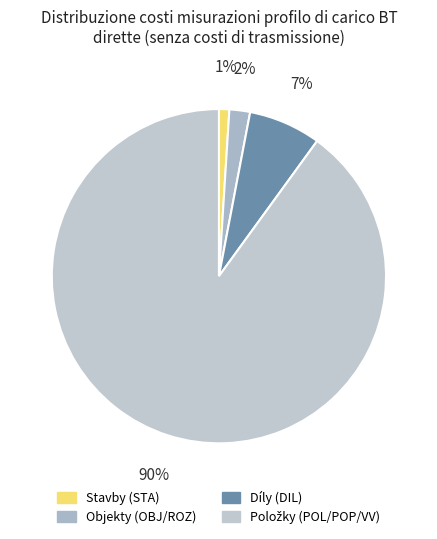

Count the number of slices in the pie.

4